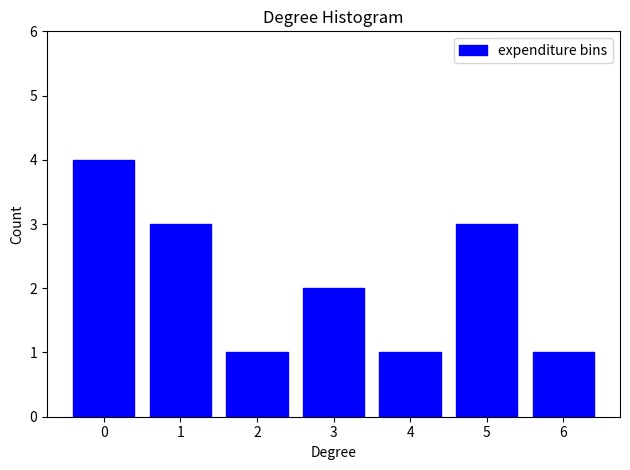

Reading left to right, what are all the values shown in this chart?

4	3	1	2	1	3	1